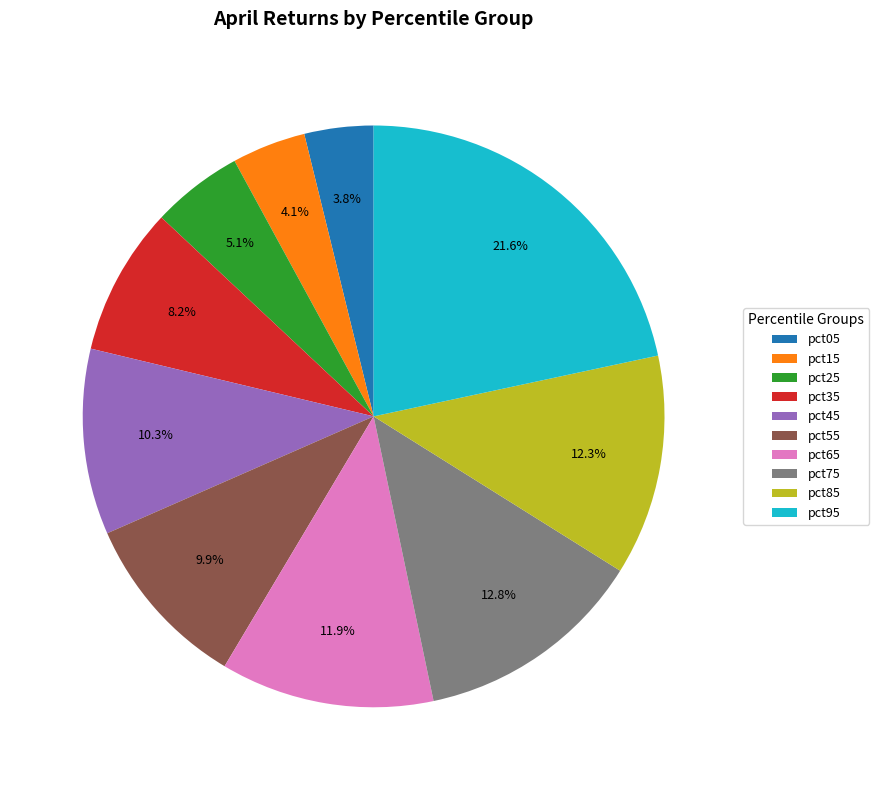

Is it true that pct45 is 10% of the pie?

True